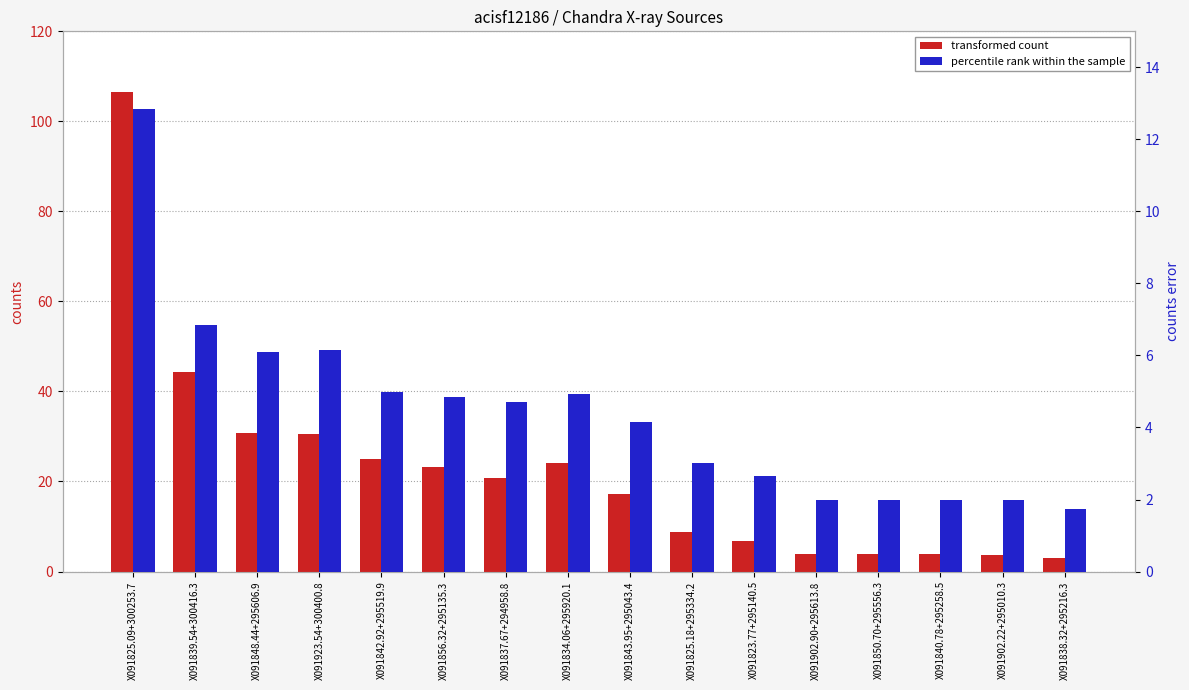

At X091843.95+295043.4, list the series in order from smallest to largest.

percentile rank within the sample, transformed count